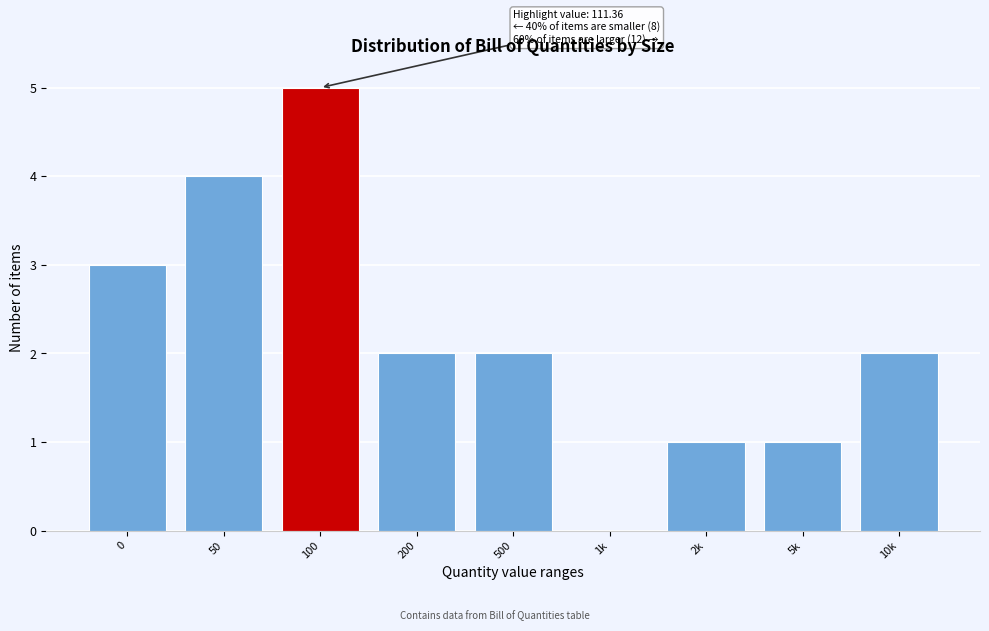

Reading right to left, what are all the values shown in this chart?

10k=2	5k=1	2k=1	1k=0	500=2	200=2	100=5	50=4	0=3